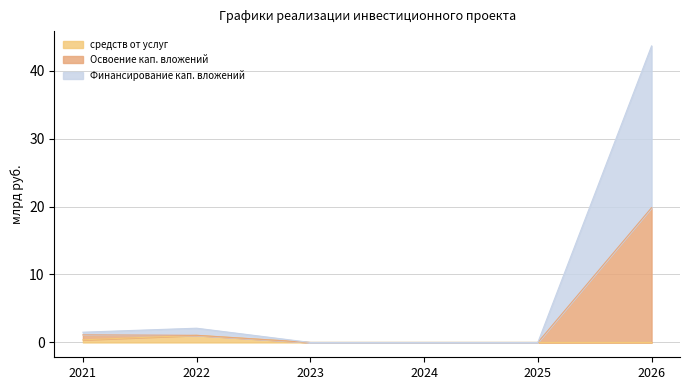

What is the maximum value for средств от услуг?

1.0